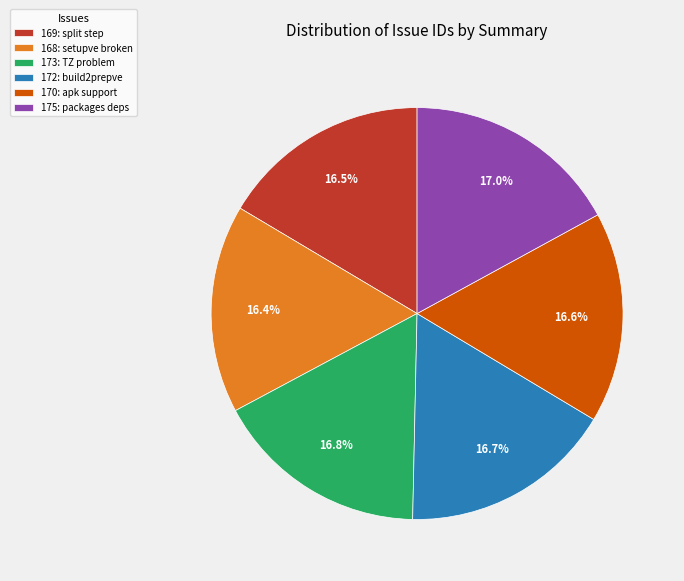

Is there a majority slice in this chart?

No